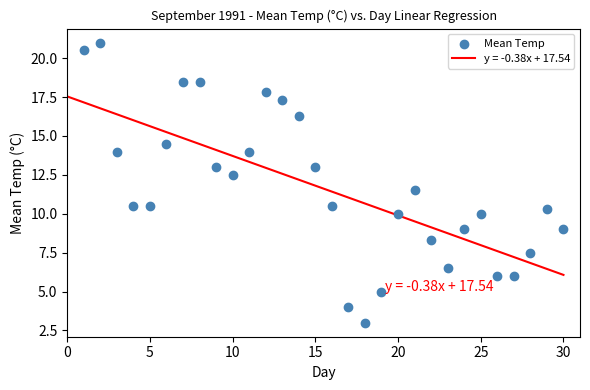

What is the range of X values (max minus min)?

29.0